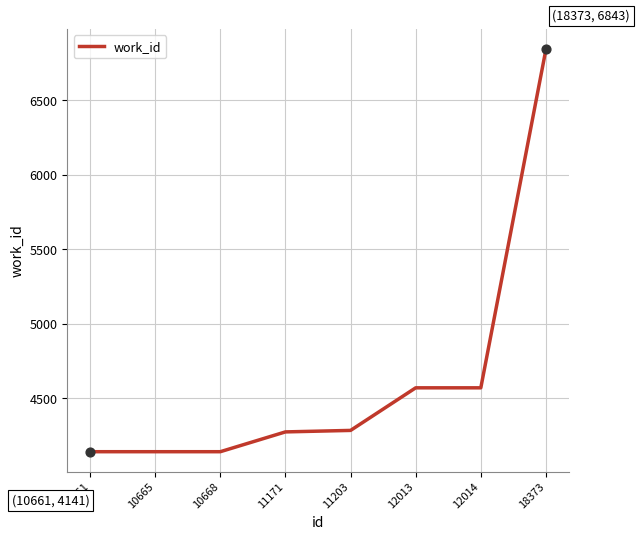

What is the ratio of the value at 11203 to the value at 12013?

0.9